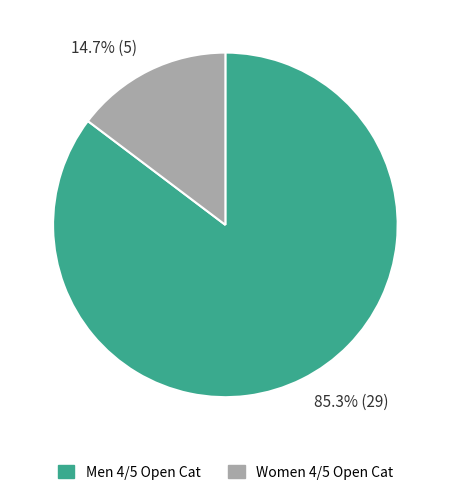

Which slice is the smallest?

14.7% (5)